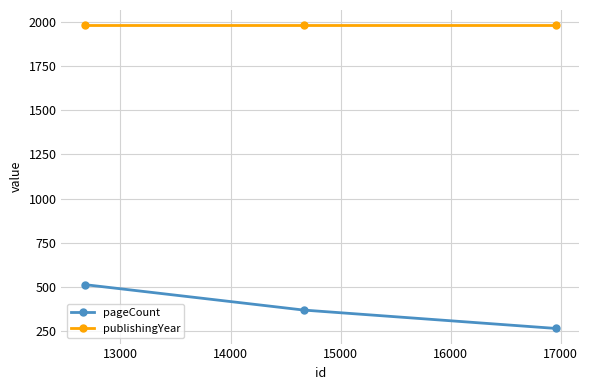

List the series in order of their overall mean, lowest first.

pageCount, publishingYear